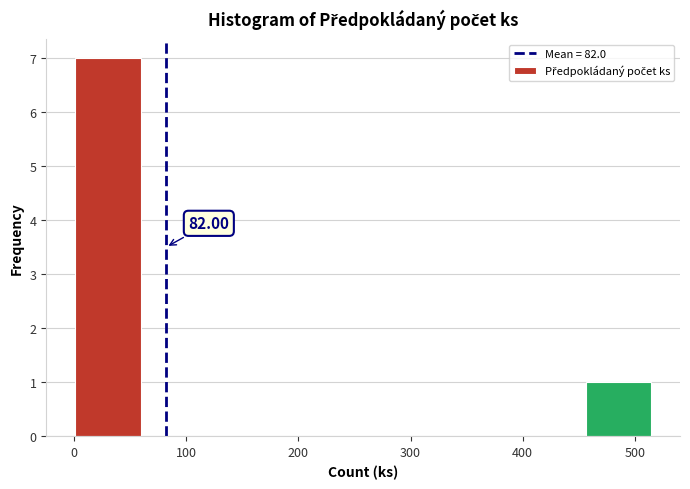

Which range on the x-axis has the tallest bar?

1 to 66